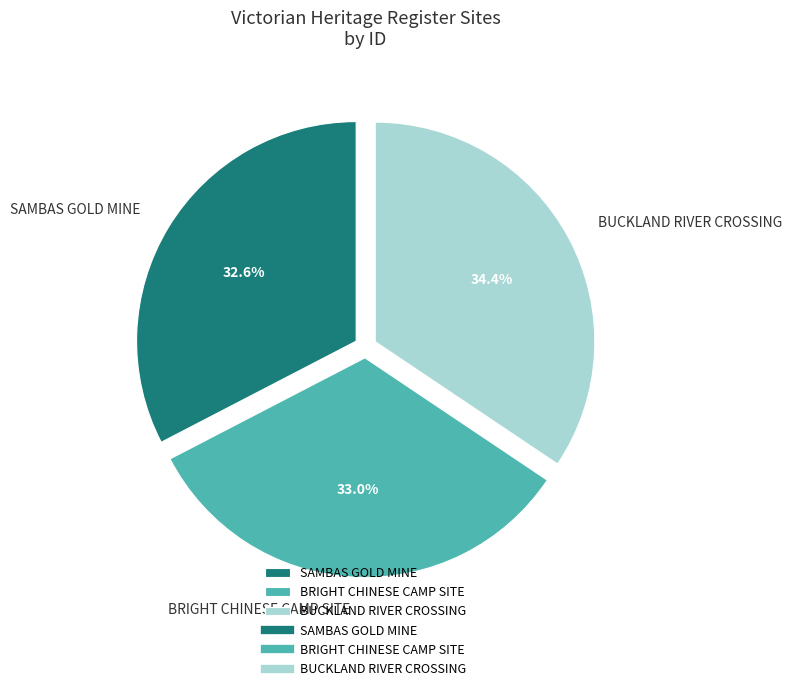

What percentage is the BRIGHT CHINESE CAMP SITE slice, to the nearest percent?

33%